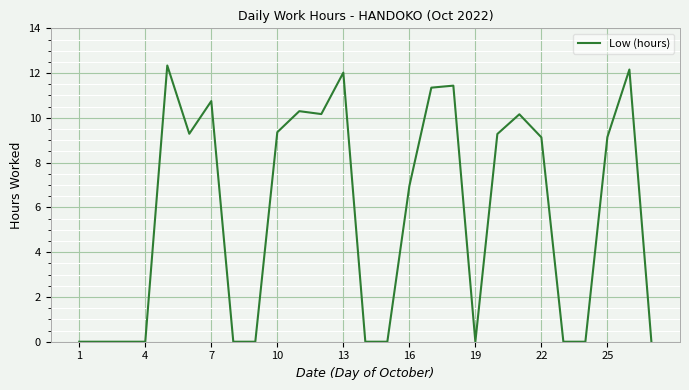

How many lines are shown in the chart?

1